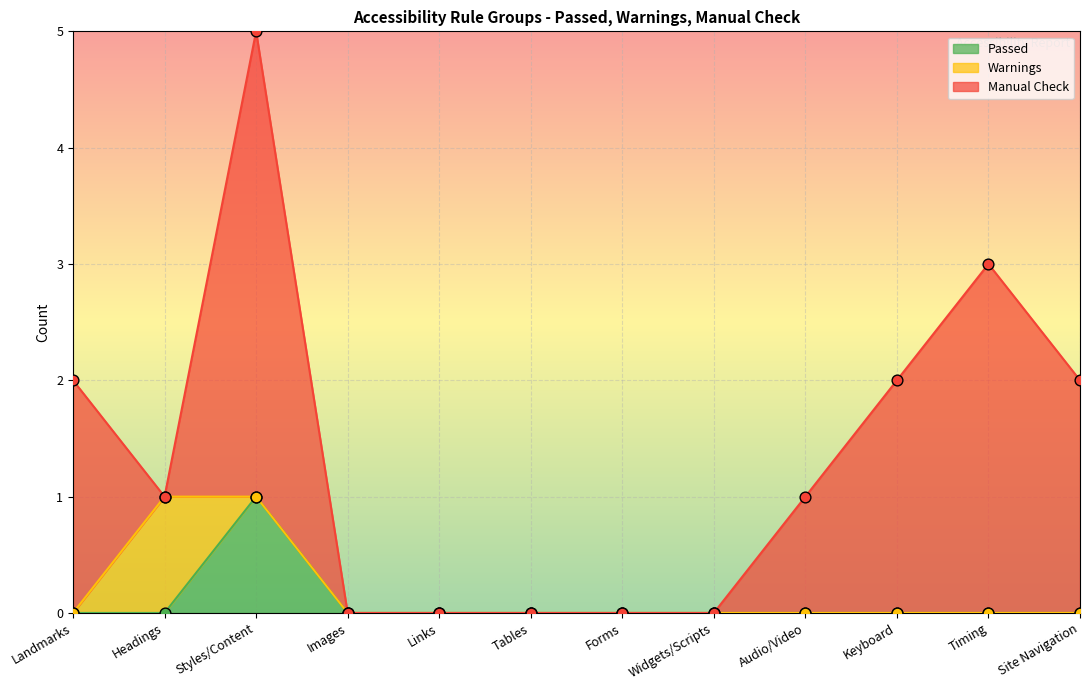

Which series contains the highest Y value?

Manual Check